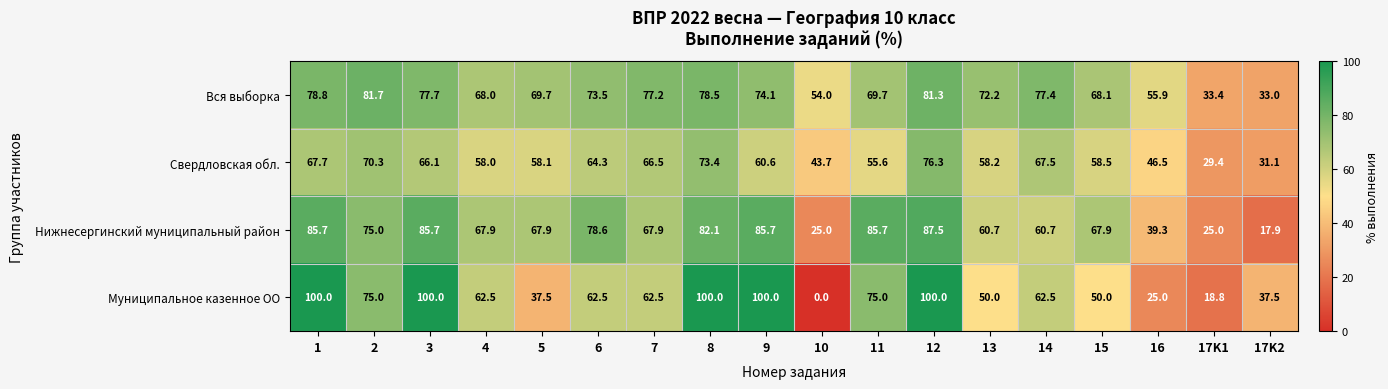

What is the difference between the highest and lowest values at 4?

10.0